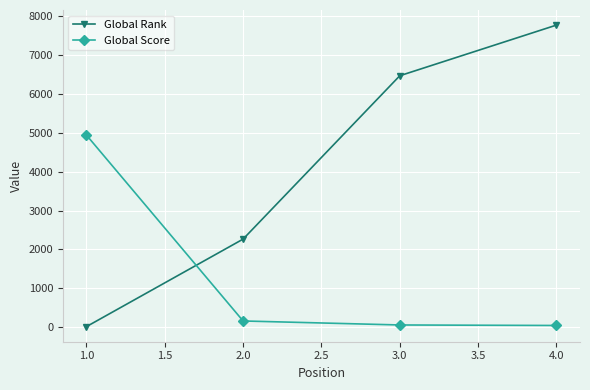

At which category is the sum across all series the highest?

4.0